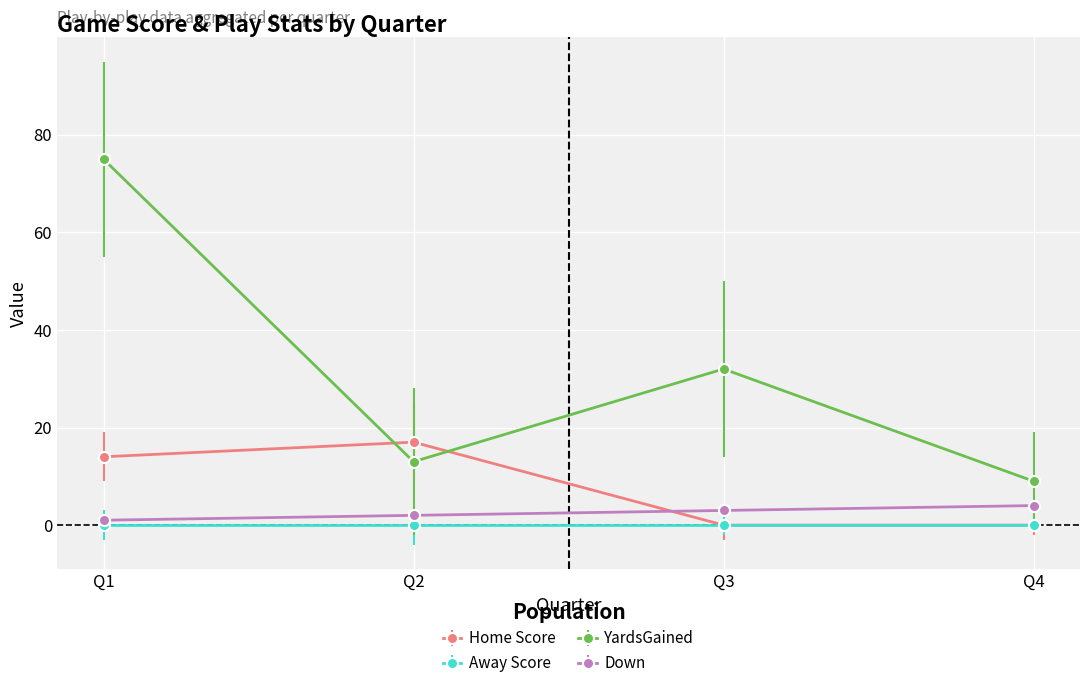

Does the chart display data point markers on the line(s)?

Yes